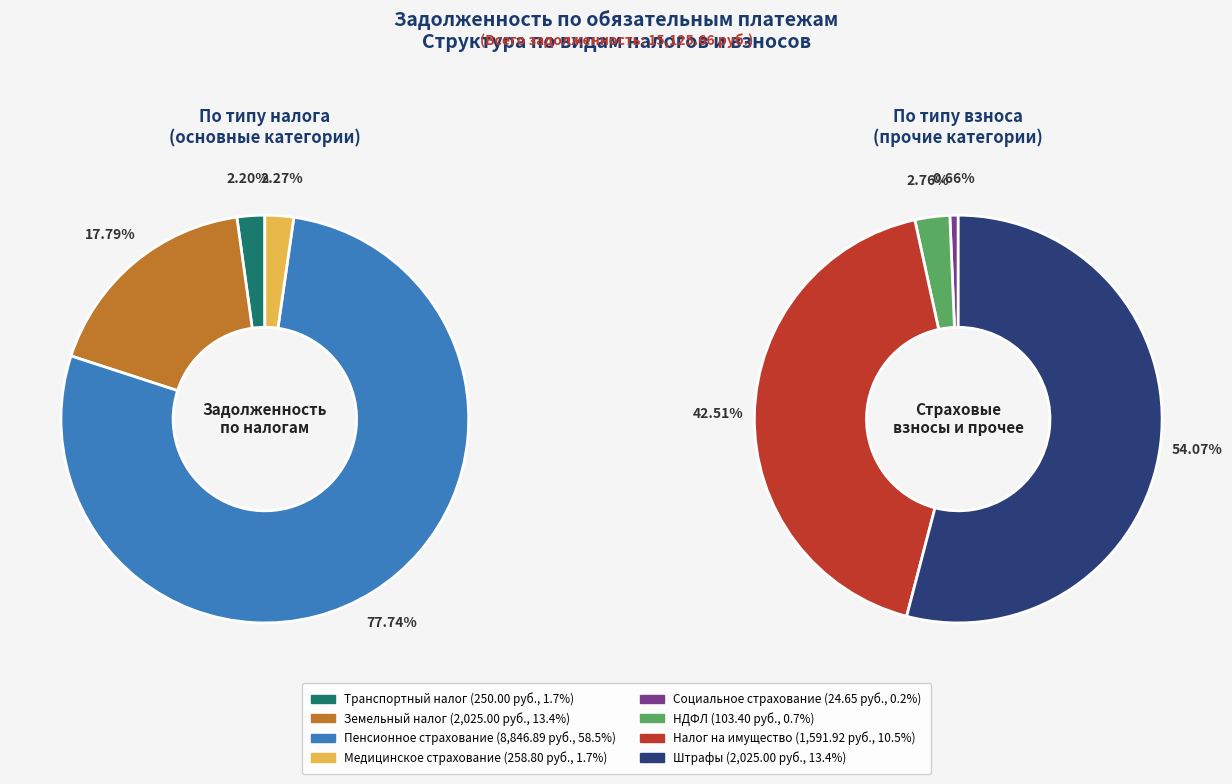

To the nearest percent, what percentage of the pie is Страховые взносы на обязательное пенсионное страхование?

58%